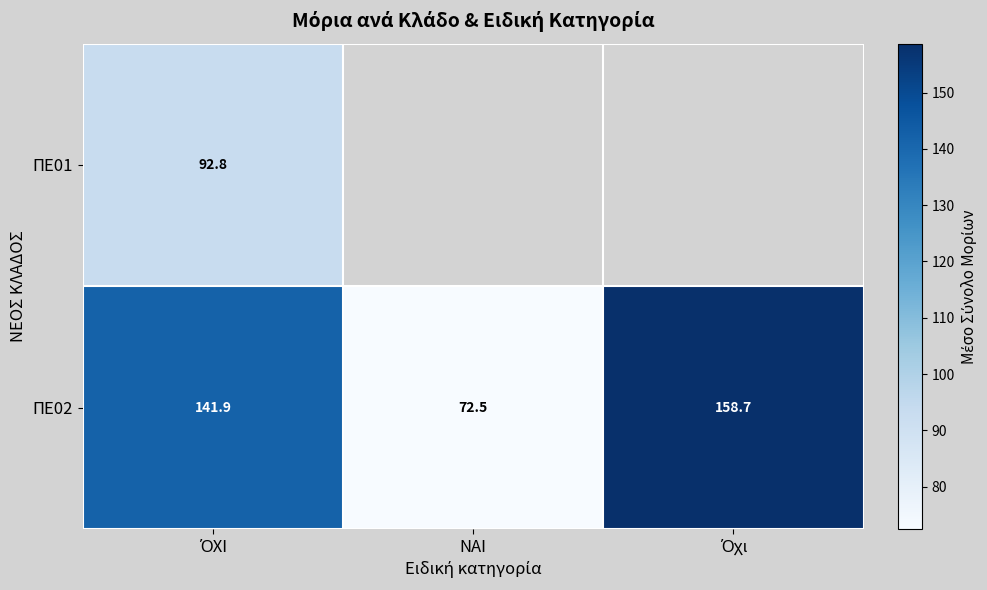

Which series has the largest range (max minus min)?

ΠΕ02